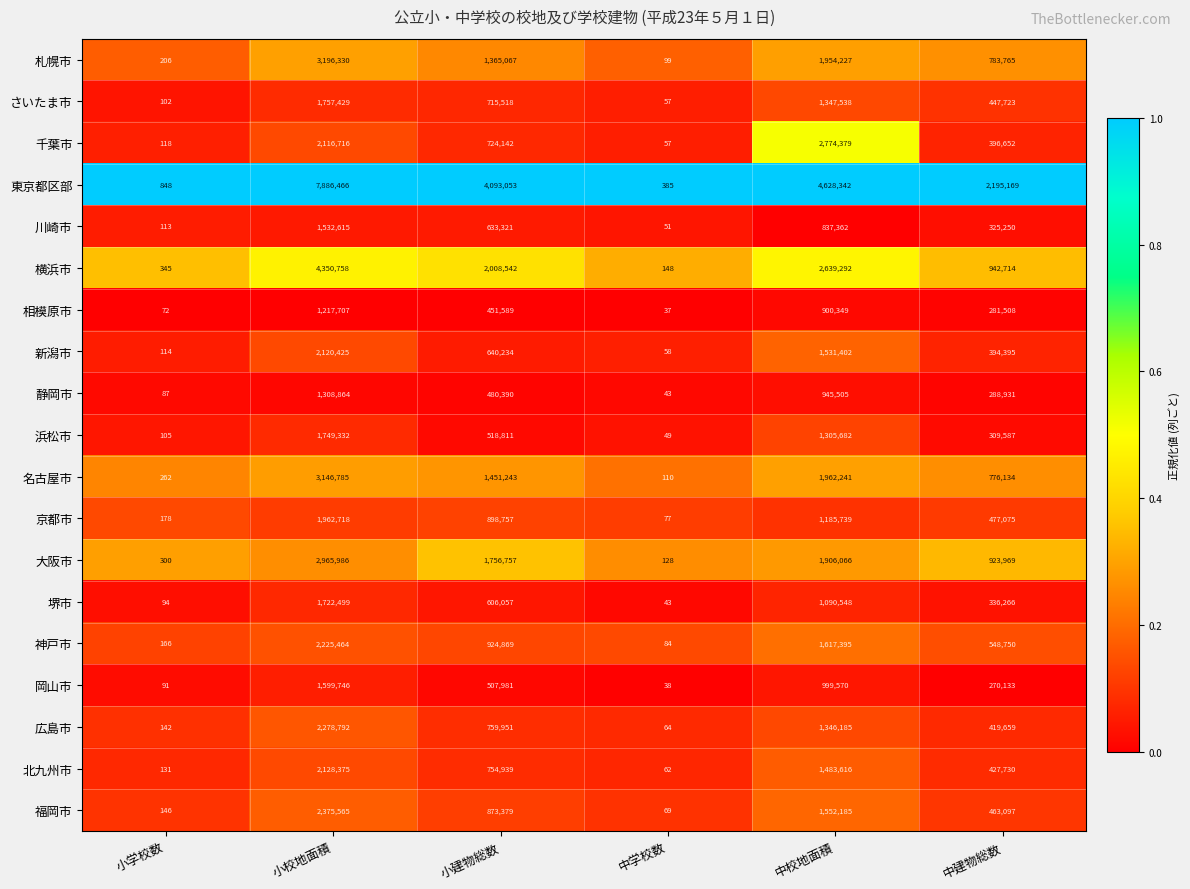

Which series changed the most between 小校地面積 and 中建物総数?

東京都区部